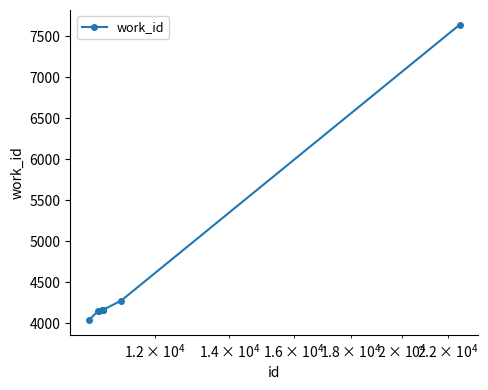

What is the maximum value shown in the chart?

7643